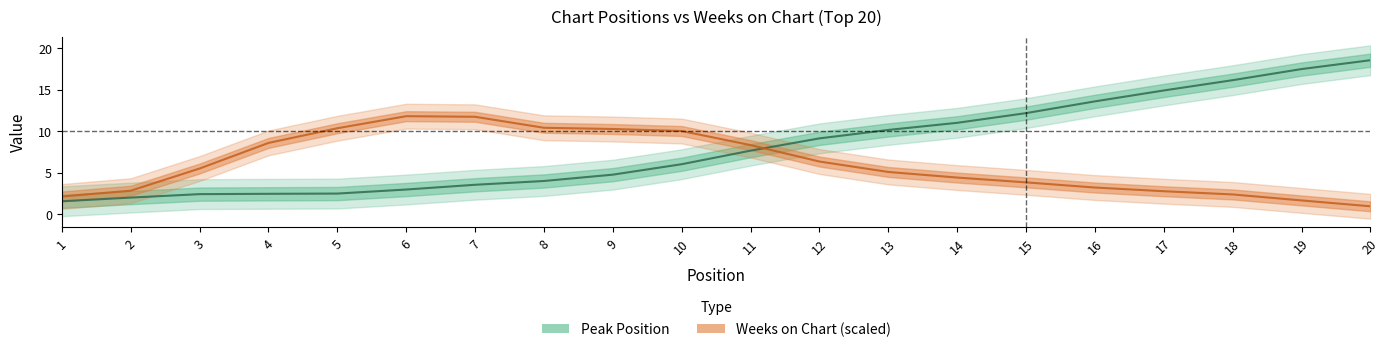

Count the number of categories in the chart.

20